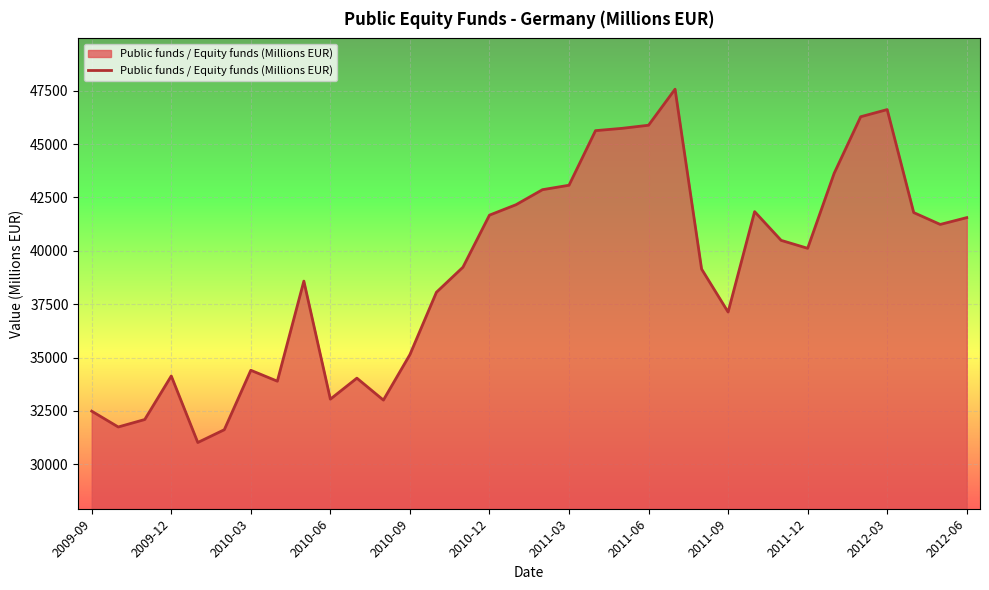

What is the greatest value displayed?

47571